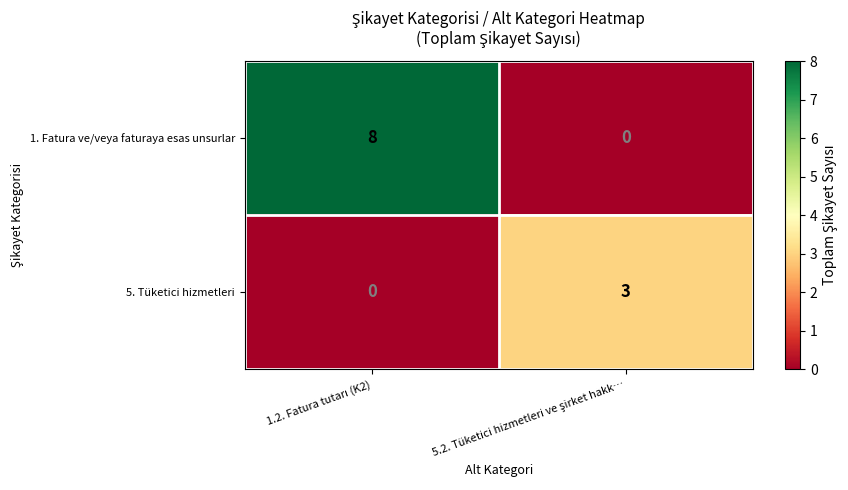

List the series in order of their peak value, highest first.

1. Fatura ve/veya faturaya esas unsurlar, 5. Tüketici hizmetleri